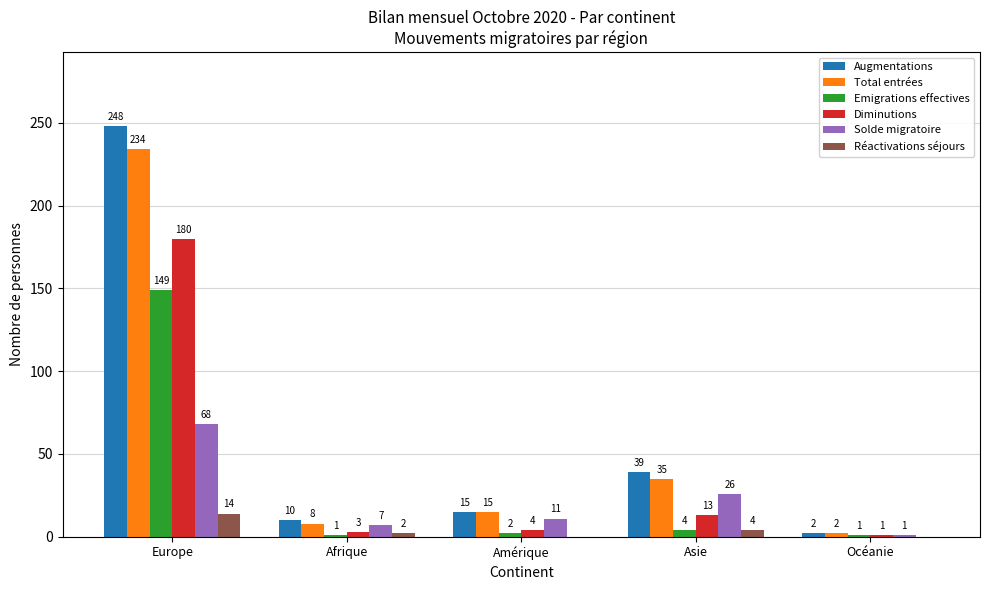

Does the chart contain stacked bars?

No